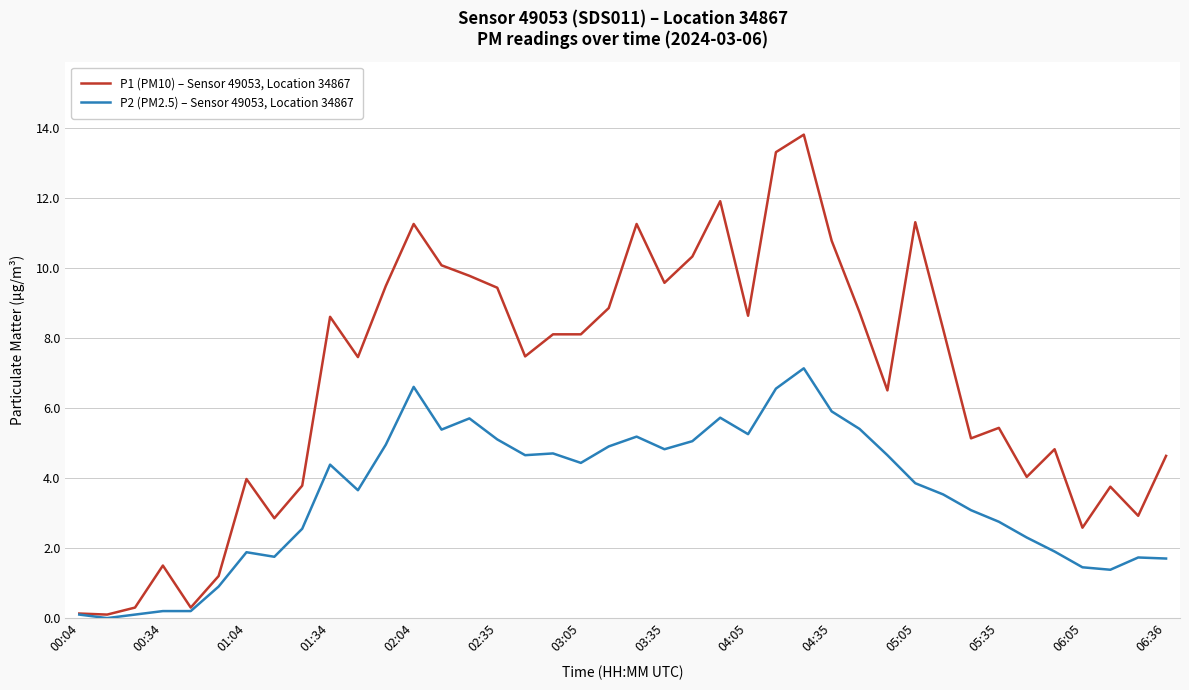

List the series in order of their peak value, lowest first.

P2 (PM2.5) – Sensor 49053, Location 34867, P1 (PM10) – Sensor 49053, Location 34867